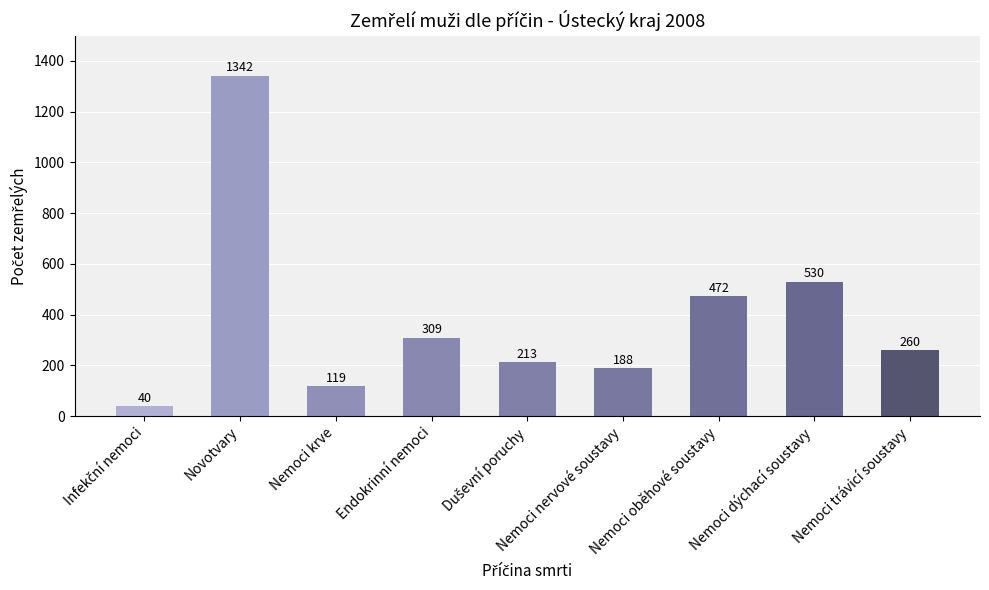

What is the difference between the second highest and minimum values?

490